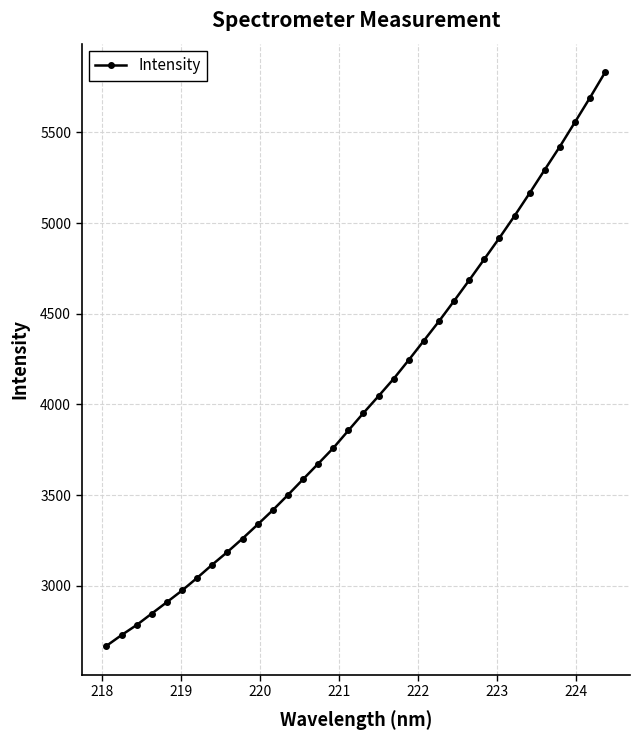

Count the number of categories in the chart.

34